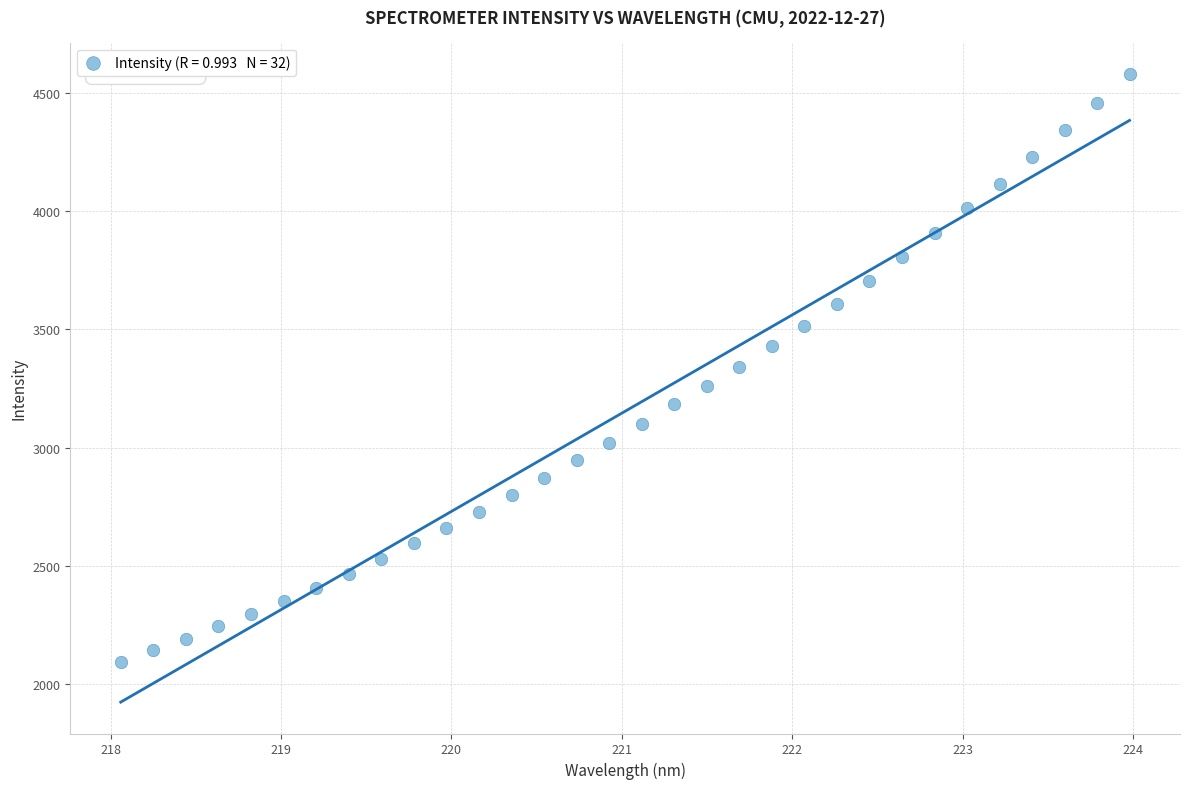

What is the range of Y values (max minus min)?

2483.6